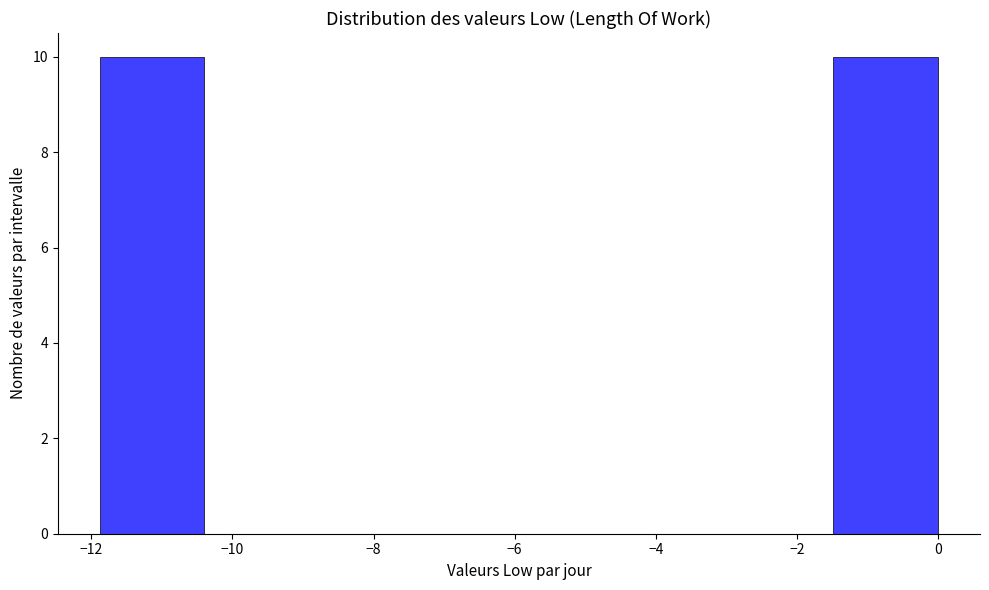

Reading left to right, transcribe this chart: for each bar, give the range it covers on the x-axis and its height. Neither the bar edges nor the heights are printed on the chart, so give them approximately, as read against the axes.

-11.8 to -10.4: 10
-10.4 to -9.0: 0
-9.0 to -7.4: 0
-7.4 to -6.0: 0
-6.0 to -4.4: 0
-4.4 to -3.0: 0
-3.0 to -1.4: 0
-1.4 to 0.0: 10